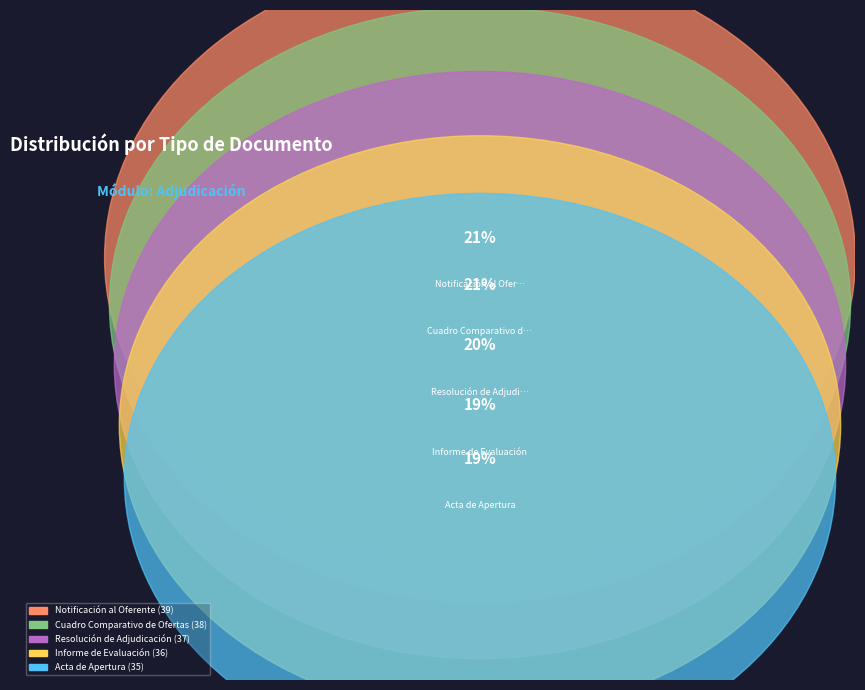

What is the total percentage of Informe de Evaluación and Notificación al Oferente?

40.5%